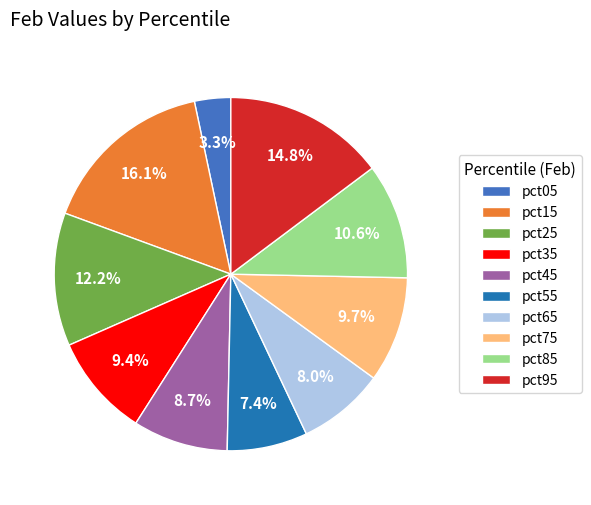

How many slices are in this pie chart?

10